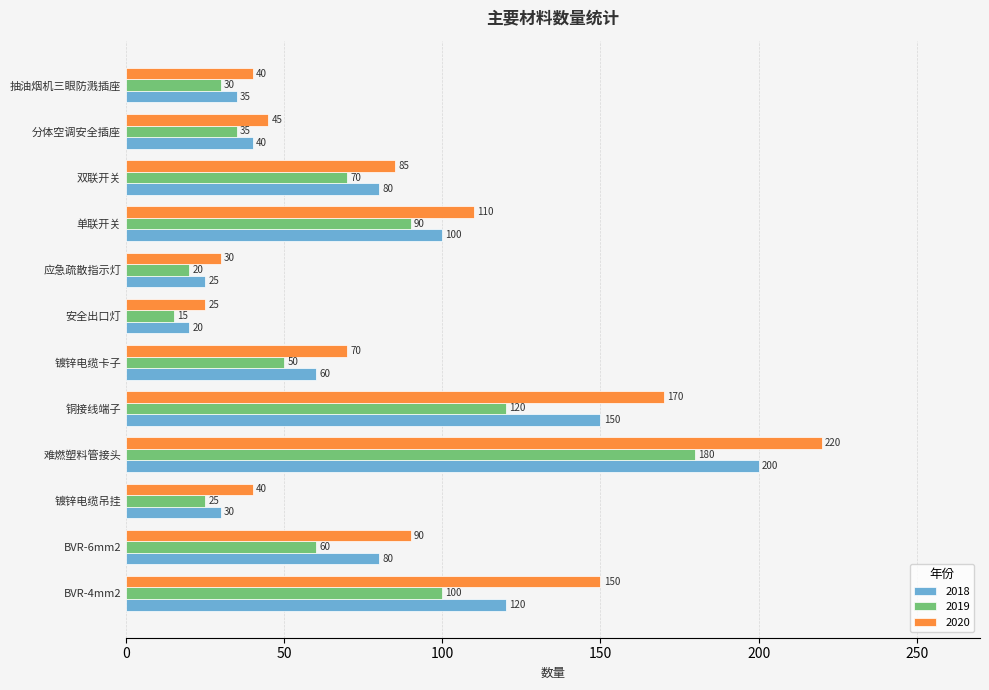

At which category is the sum across all series the highest?

难燃塑料管接头